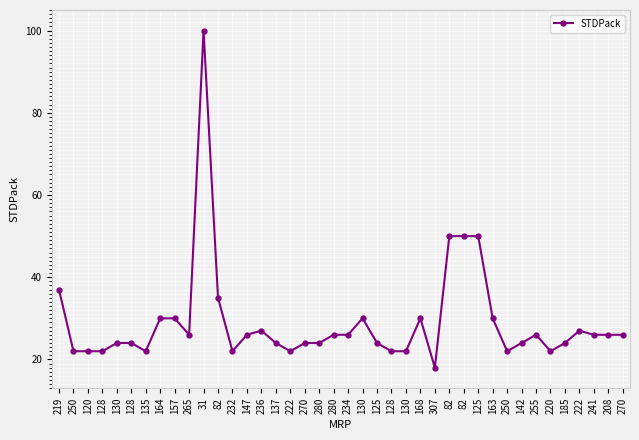

Rank the categories by value from highest to lowest.

31, 82, 82, 125, 219, 82, 164, 157, 130, 168, 163, 236, 222, 265, 147, 280, 234, 255, 241, 208, 270, 130, 128, 137, 270, 280, 125, 142, 185, 250, 120, 128, 135, 232, 222, 128, 130, 250, 220, 307